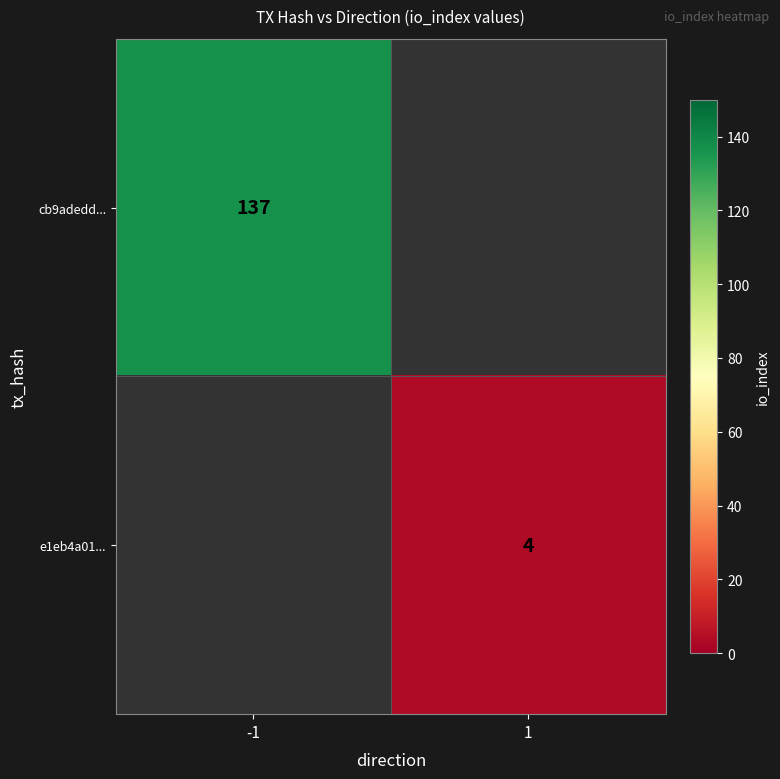

Is the value of e1eb4a01... at 1 greater than the value of cb9adedd... at -1?

No